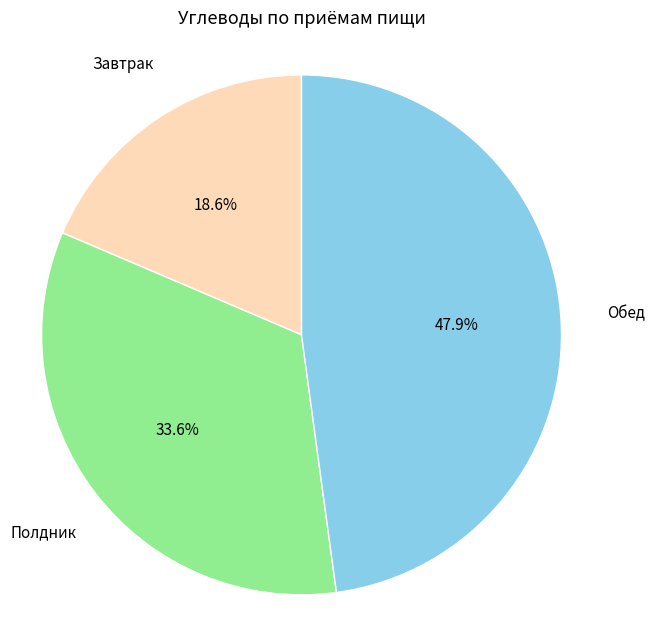

To the nearest percent, what is the average slice percentage?

33%